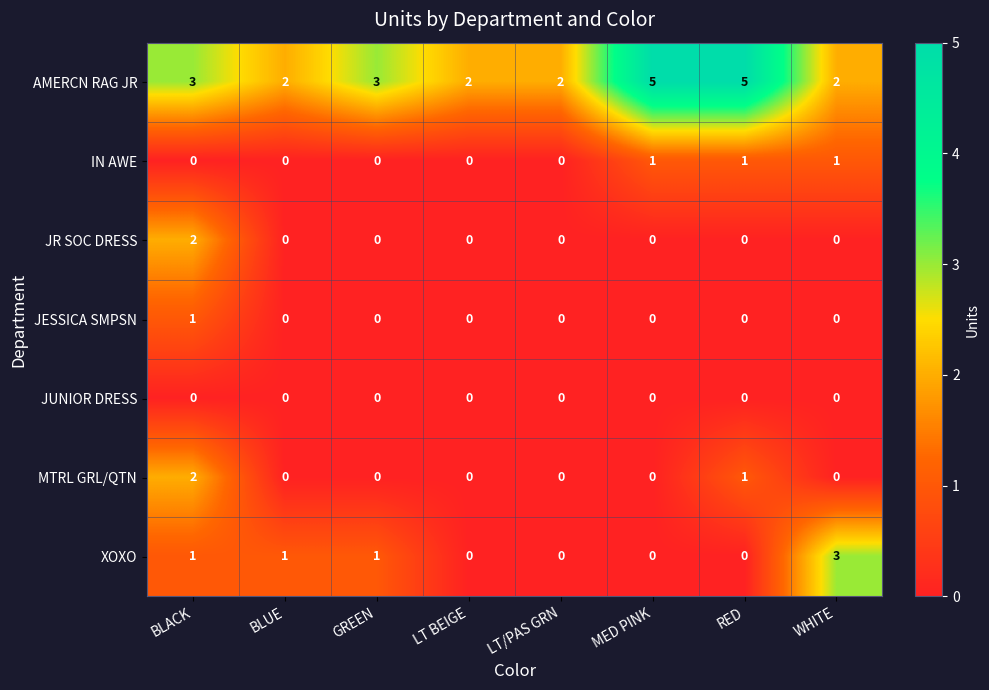

The AMERCN RAG JR series shows 3 at BLACK. True or false?

True